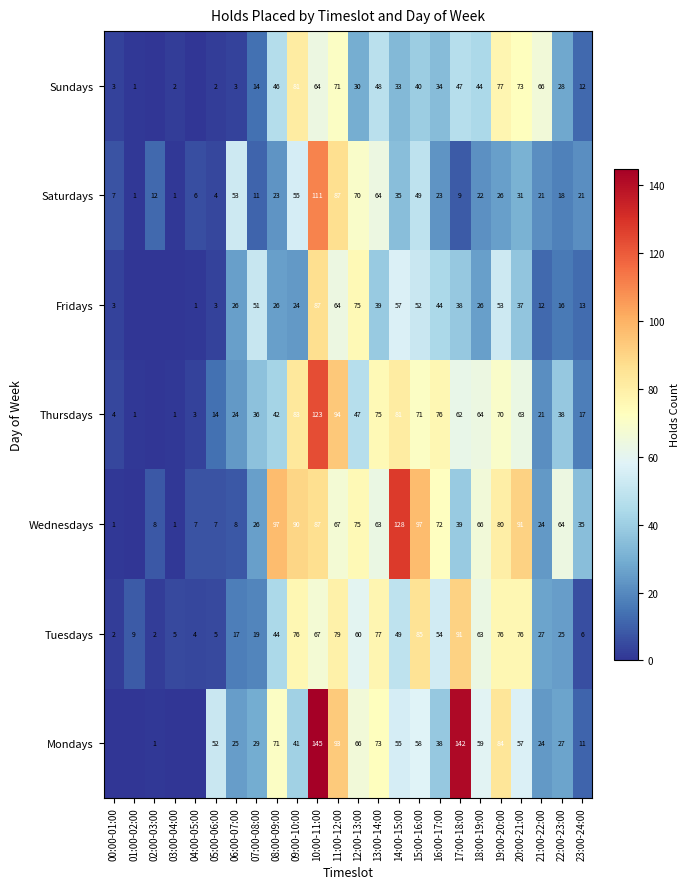

Which has a higher value, 16:00-17:00 or 05:00-06:00?

05:00-06:00